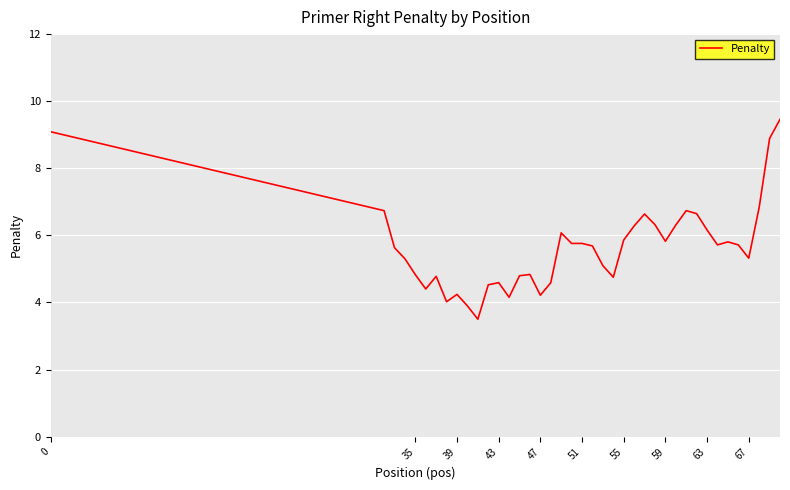

What is the greatest value displayed?

9.5